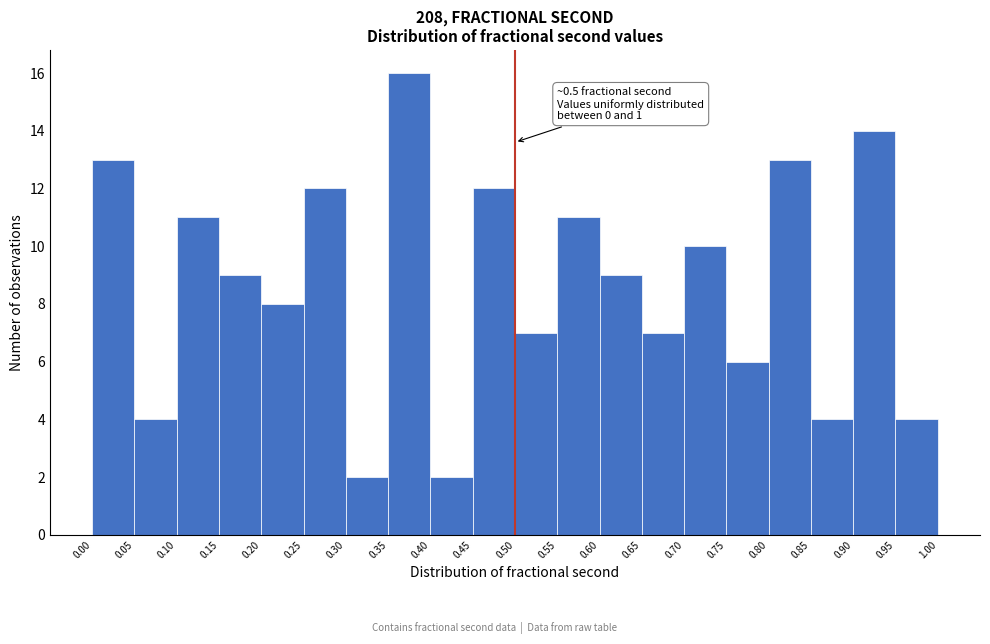

Over which range of the x-axis is the bar tallest?

0.35 to 0.40